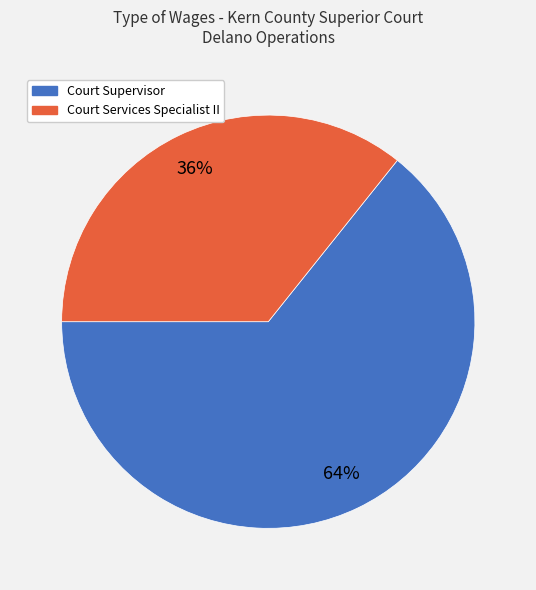

Count the number of slices in the pie.

2